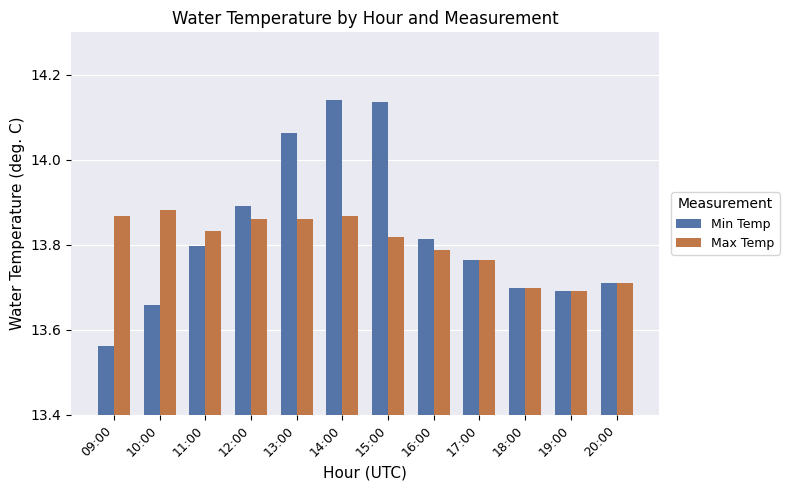

Is it true that Min Temp equals 13.7 at 20:00?

True